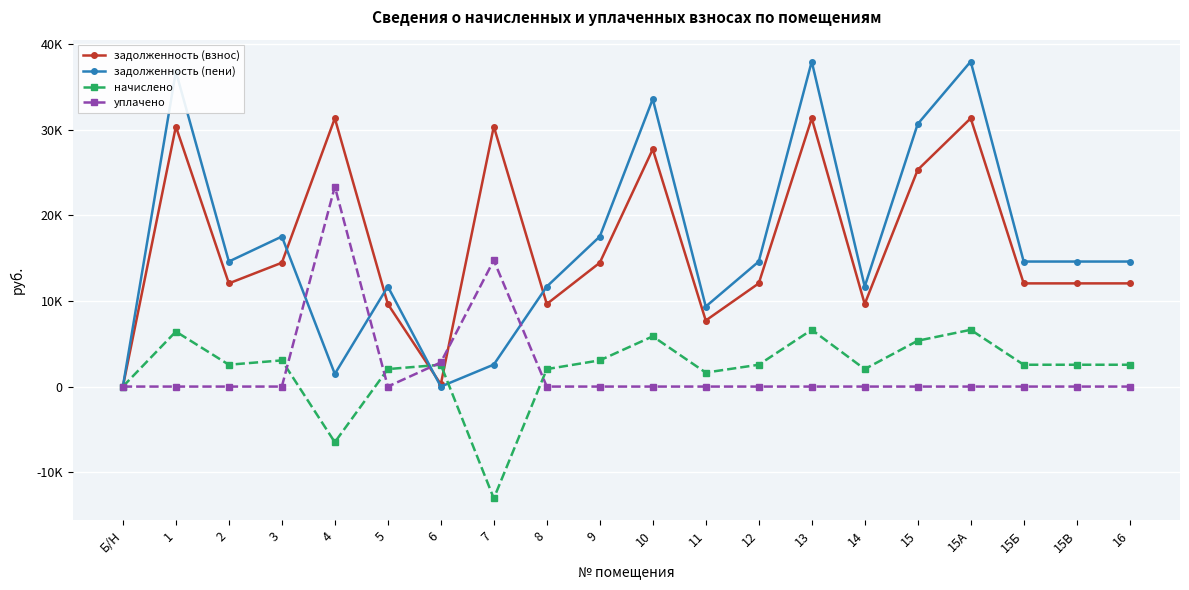

What is the label of the 7th point from the left?

6